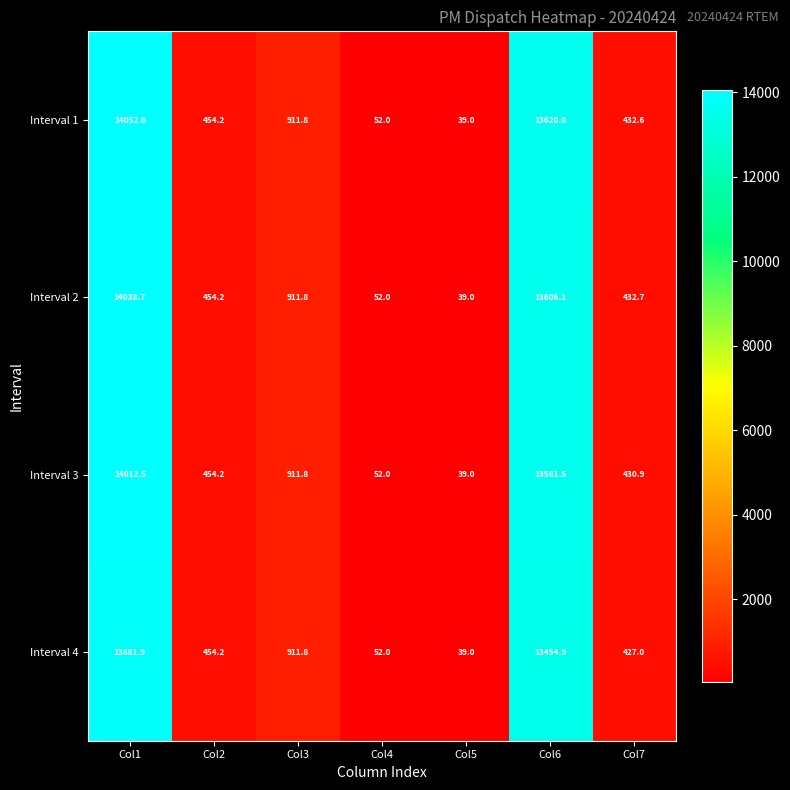

Which series has the largest total across all categories?

Interval 1